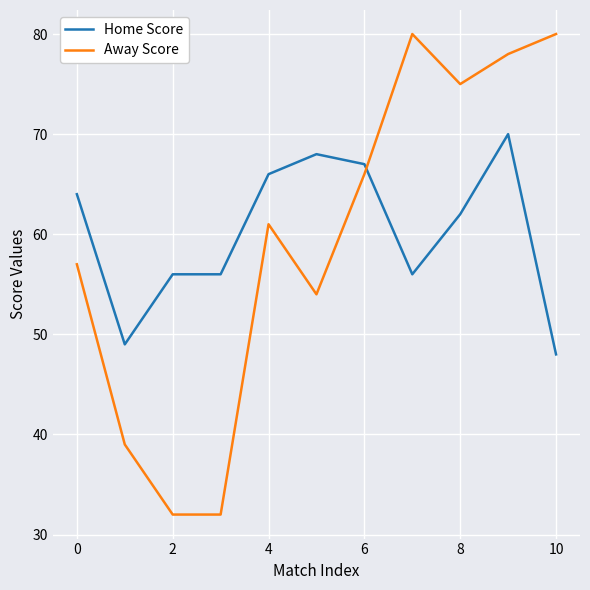

What is the difference between the maximum and minimum values in the Away Score series?

48